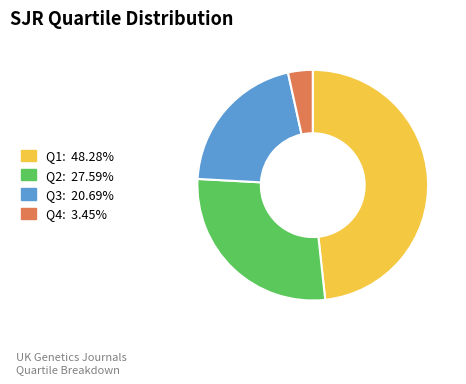

What is the smallest slice in the pie chart?

Q4